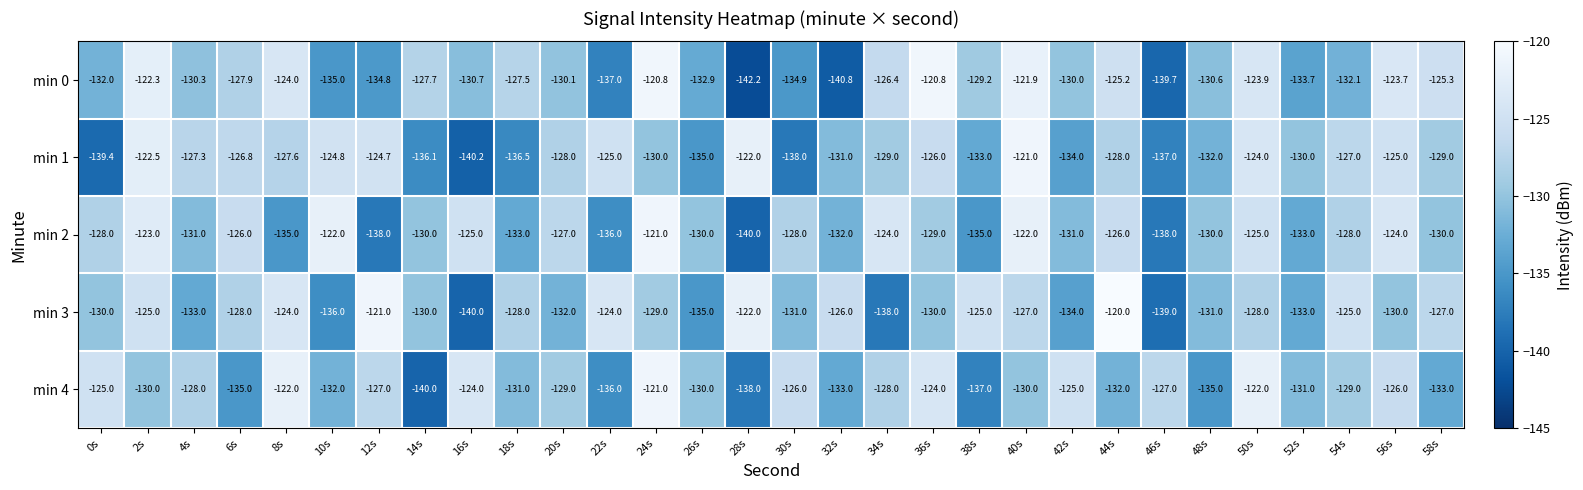

True or false: min 0 has a value of -209.9 at 16s.

False